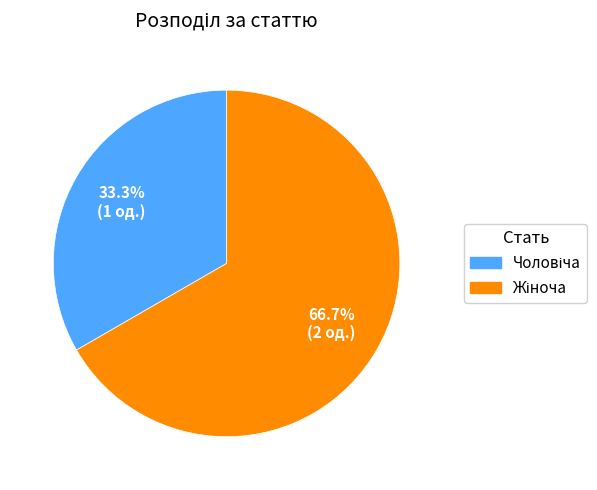

Count the number of slices in the pie.

2